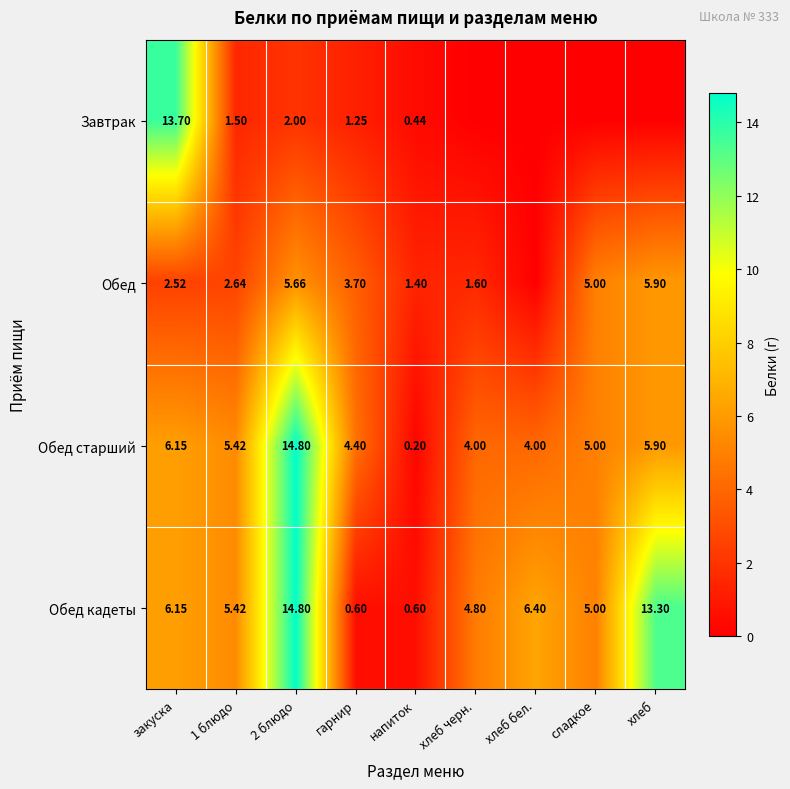

Where is Обед старший nearest to the value 7?

закуска